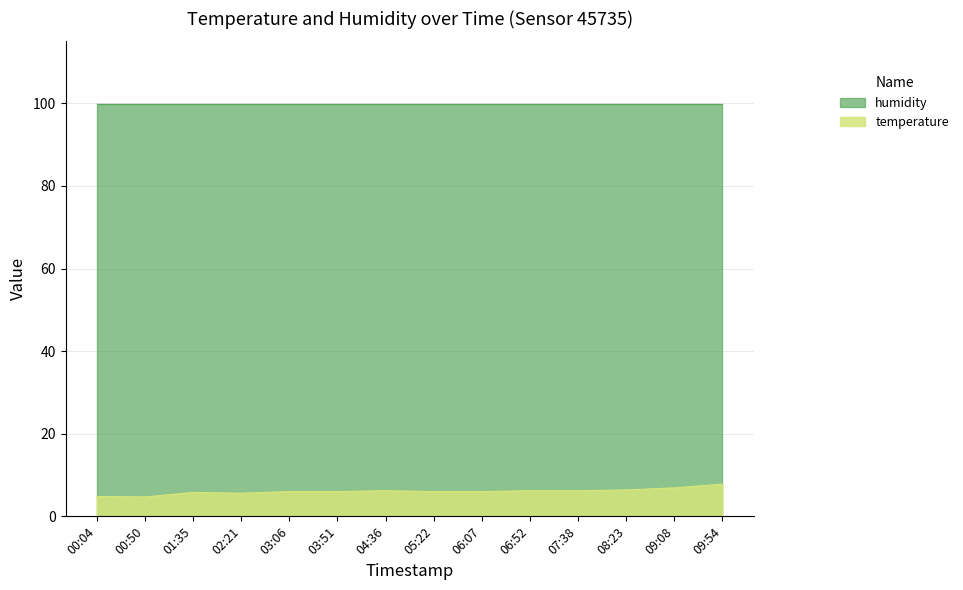

How many interior local peaks (higher than both neighbors) does the data have?

2